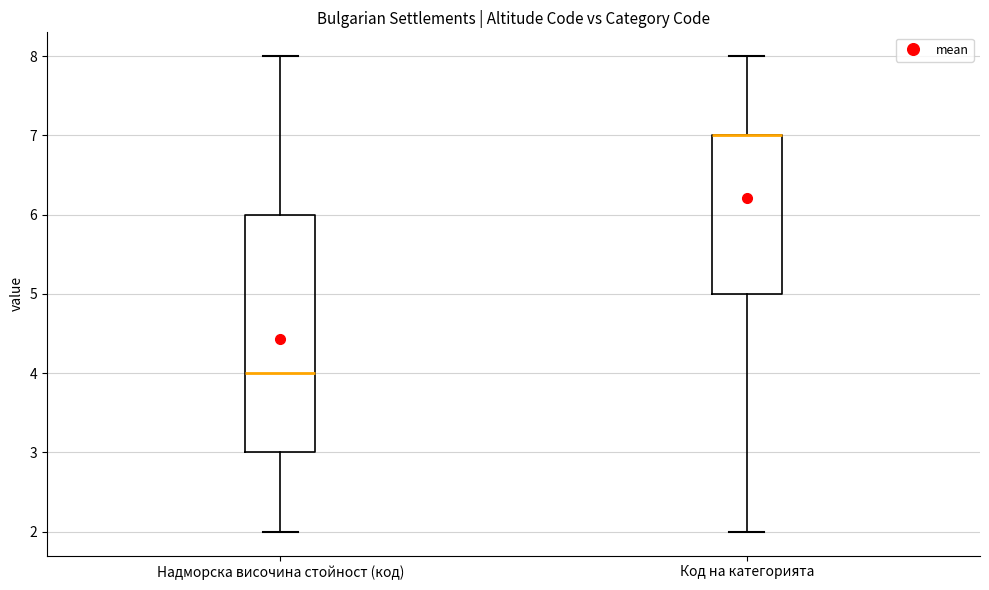

Reading left to right, read every box against the y-axis: the position of its median line, the range the box covers, and the ends of its whiskers. The values are not printed on the chart, so give them approximately, as read against the axis.

Надморска височина стойност (код): median 4, box 3 to 6, whiskers 2 to 8
Код на категорията: median 7 (drawn on the box's upper edge), box 5 to 7, whiskers 2 to 8